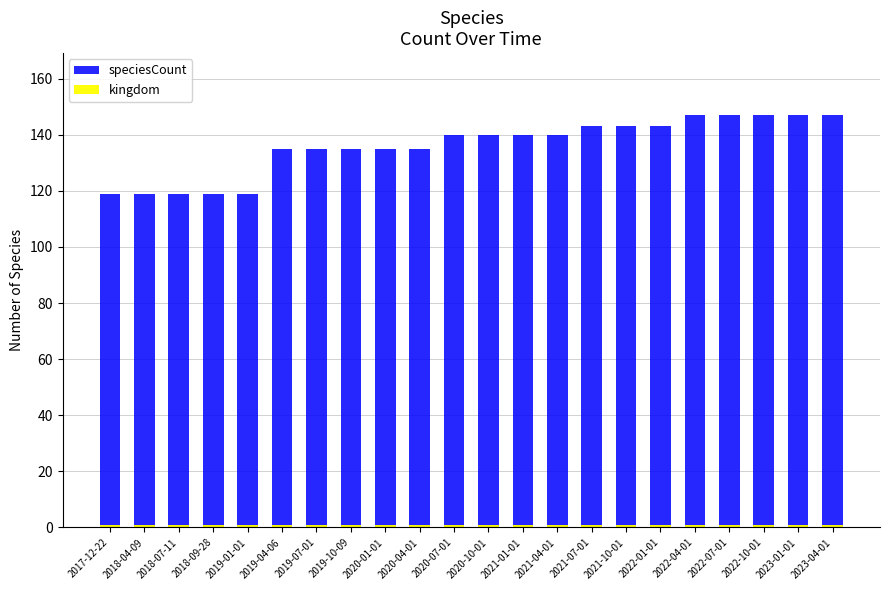

List the labels in order of kingdom value, largest first.

2017-12-22, 2018-04-09, 2018-07-11, 2018-09-28, 2019-01-01, 2019-04-06, 2019-07-01, 2019-10-09, 2020-01-01, 2020-04-01, 2020-07-01, 2020-10-01, 2021-01-01, 2021-04-01, 2021-07-01, 2021-10-01, 2022-01-01, 2022-04-01, 2022-07-01, 2022-10-01, 2023-01-01, 2023-04-01